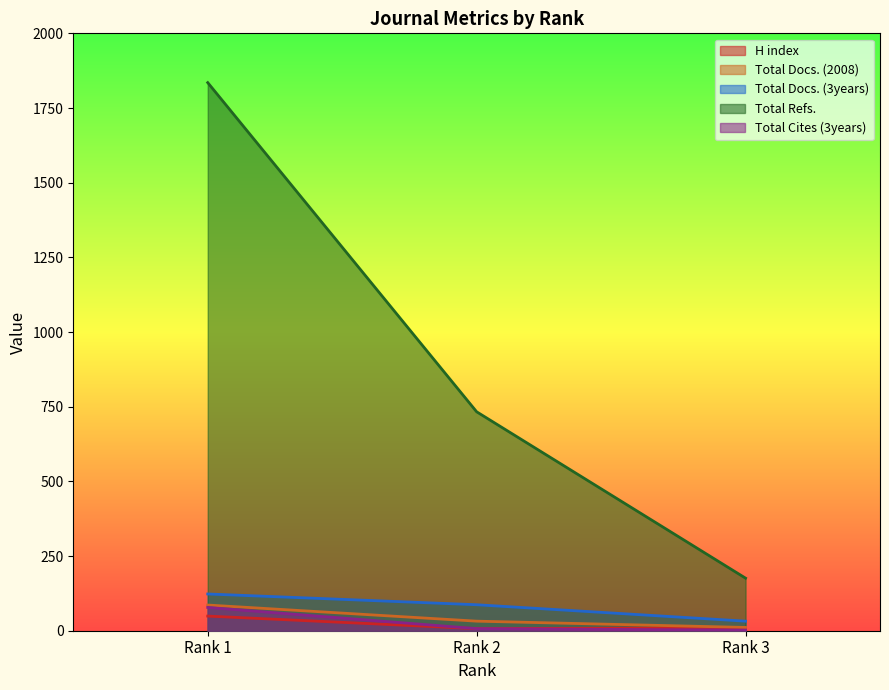

Where does the Total Docs. (3years) series first go above 87?

Rank 1